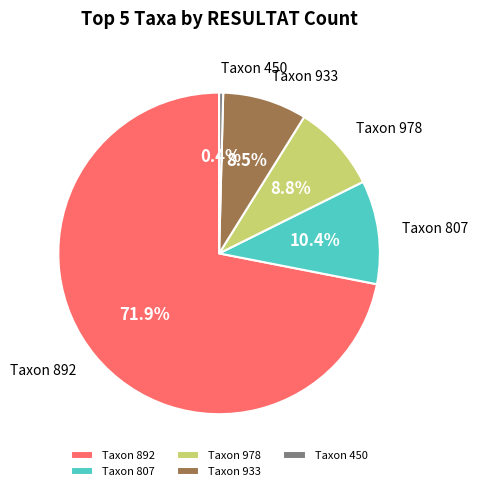

Which slice is the smallest?

Taxon 450